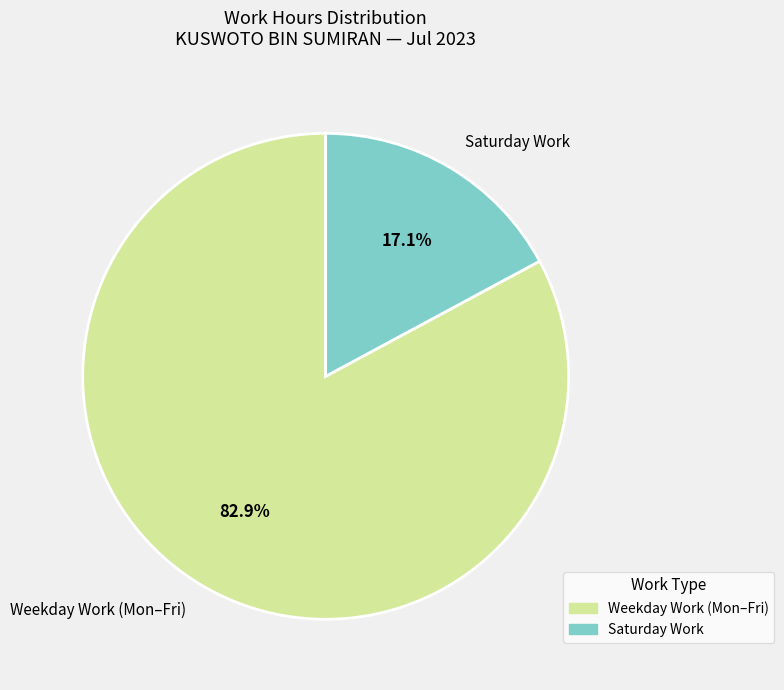

Which slice is the largest?

Weekday Work (Mon–Fri)